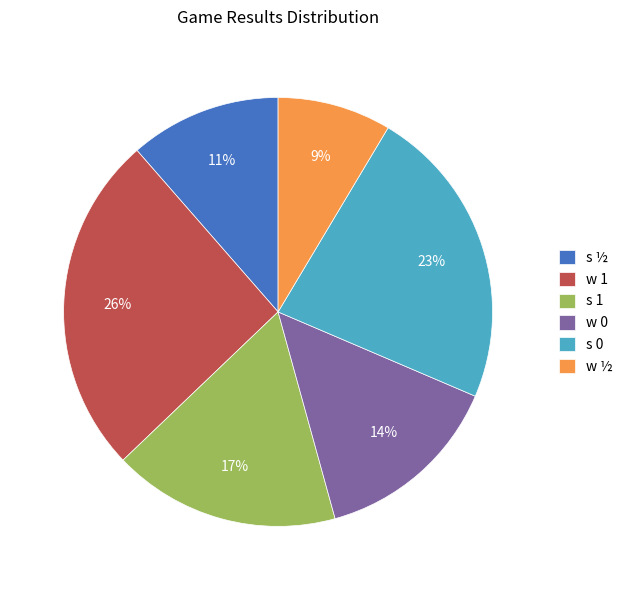

Which category has the smallest portion of the pie?

w ½